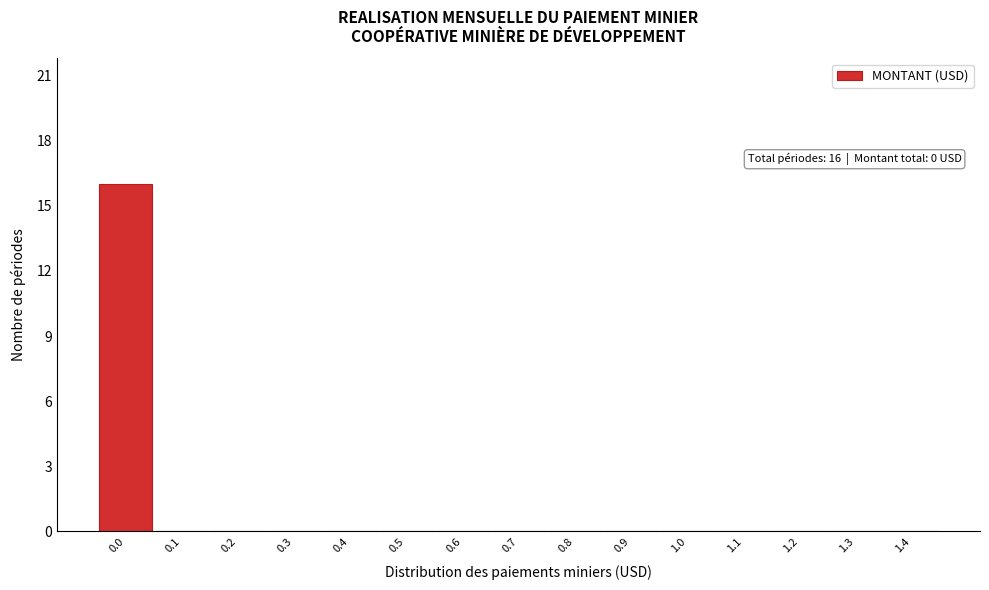

Reading left to right, transcribe all the data shown in this chart.

0.0=16	0.1=0	0.2=0	0.3=0	0.4=0	0.5=0	0.6=0	0.7=0	0.8=0	0.9=0	1.0=0	1.1=0	1.2=0	1.3=0	1.4=0